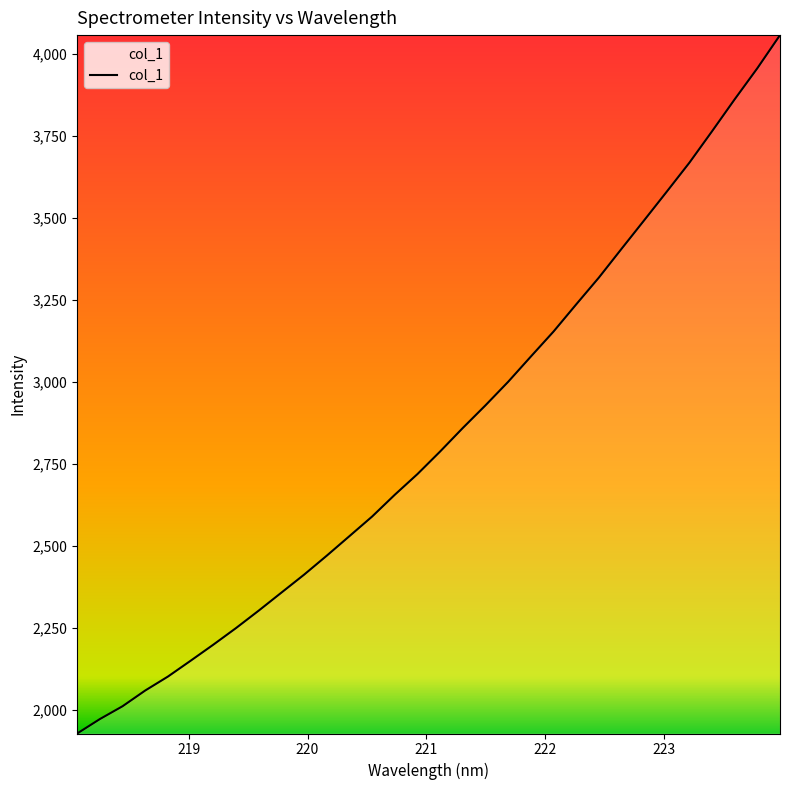

What is the smallest value displayed?

1927.3